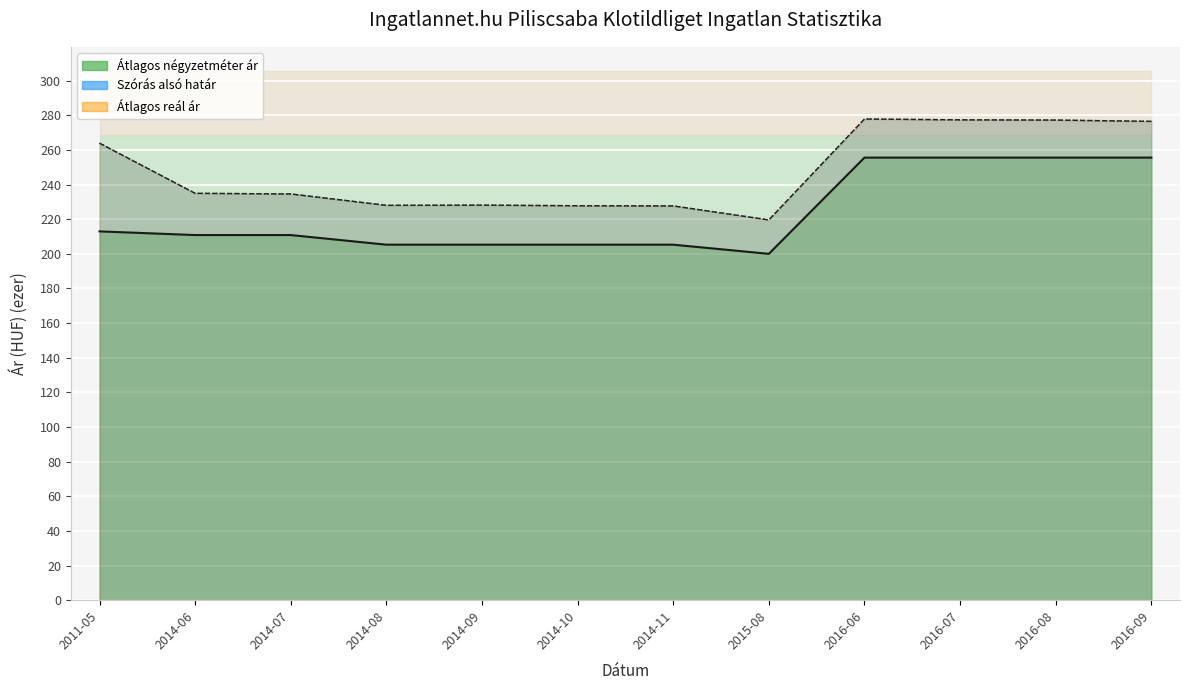

Reading left to right, transcribe all the data shown in this chart.

Átlagos négyzetméter ár: 213.0	210.8	210.8	205.3	205.3	205.3	205.3	200.0	255.6	255.6	255.6	255.6
Szórás alsó határ: 263.9	234.9	234.6	228.0	228.1	227.8	227.7	219.6	277.8	277.4	277.2	276.5
Szórás felső határ: 263.9	234.9	234.6	228.0	228.1	227.8	227.7	219.6	277.8	277.4	277.2	276.5